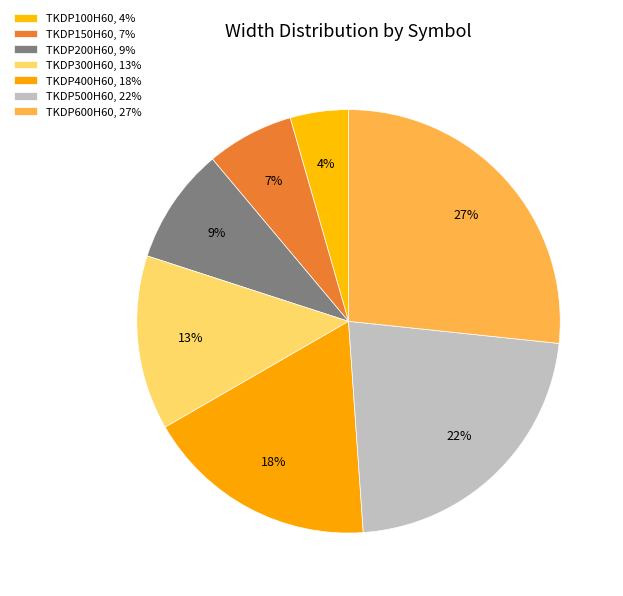

Count the number of slices in the pie.

7